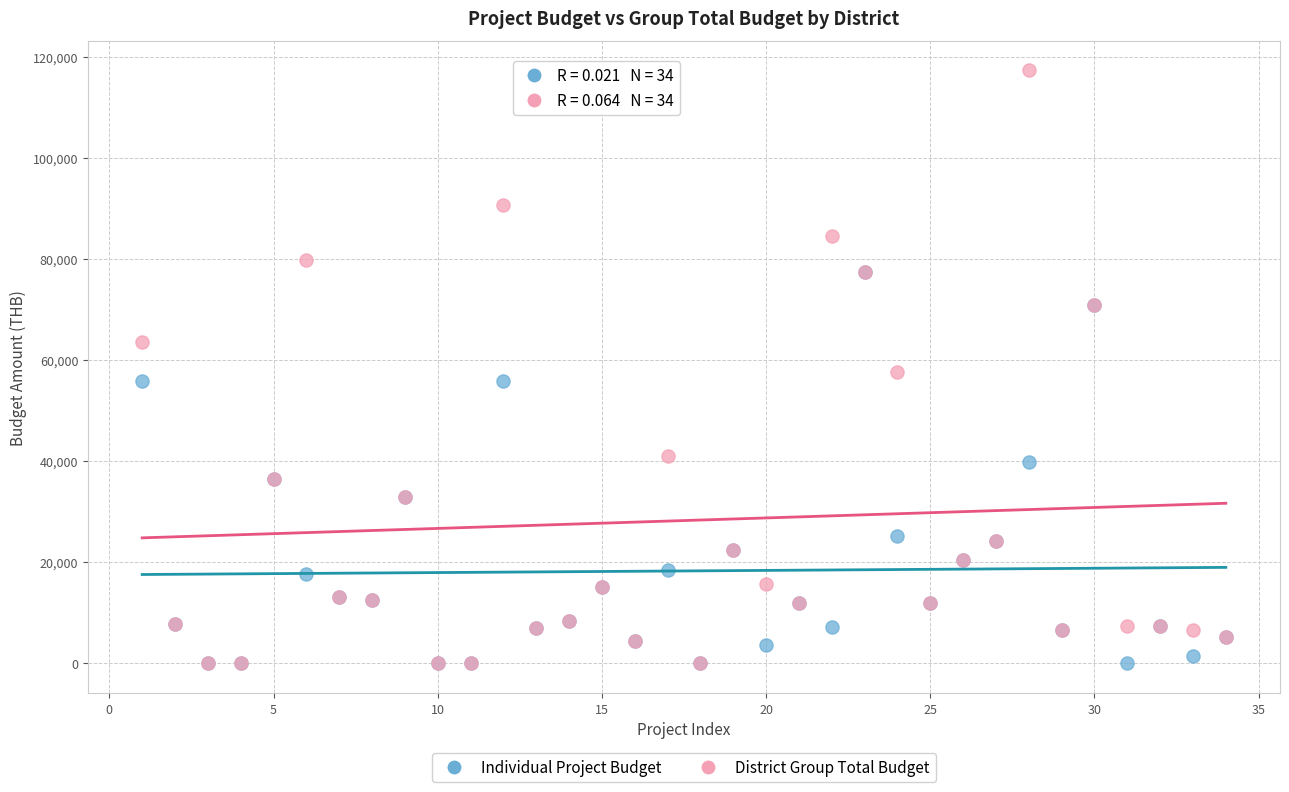

What are all the series names shown in the legend?

Individual Project Budget, District Group Total Budget